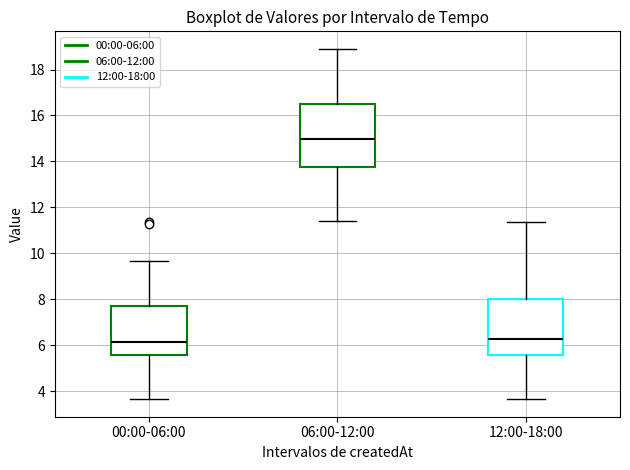

Comparing the boxes themselves (not the whiskers), which one is the tallest?

06:00-12:00